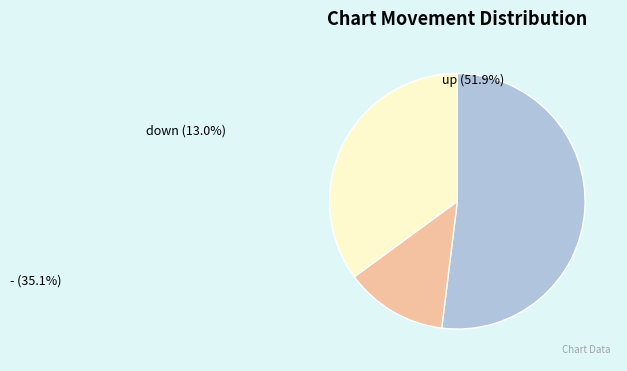

Is it true that - is 35% of the pie?

True